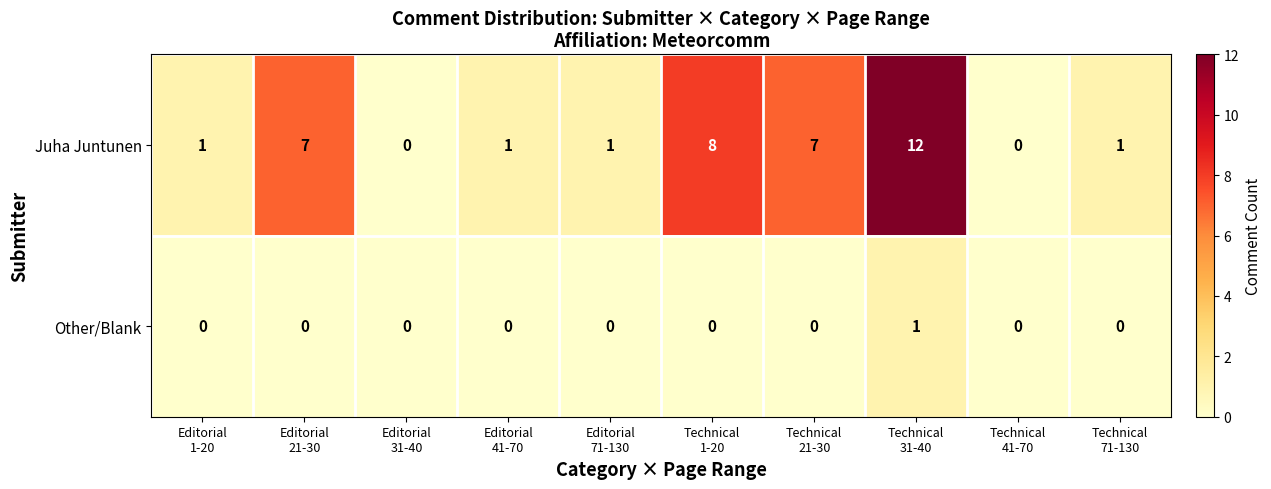

Which series has the largest total across all categories?

Juha Juntunen